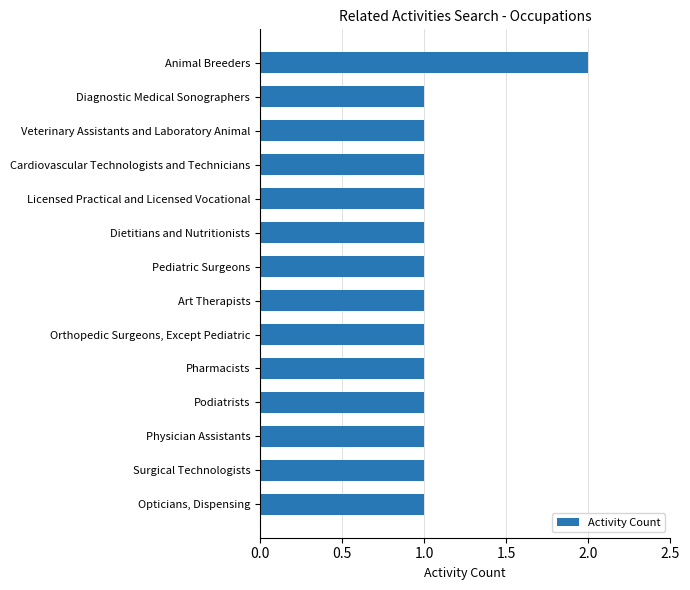

Which label corresponds to the largest value in the chart?

Animal Breeders